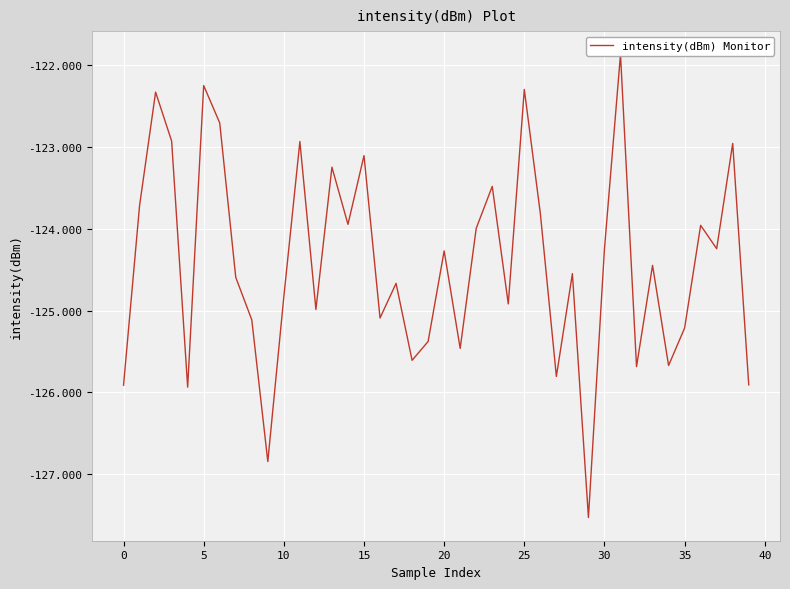

The value at 31 is -36.5. True or false?

False